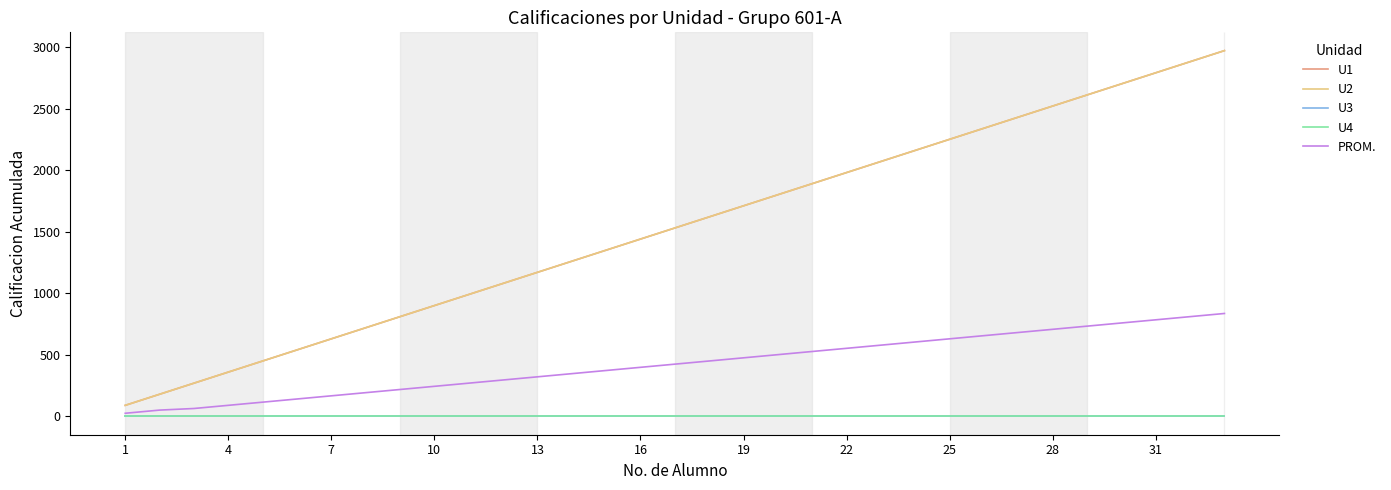

Which series has the largest total across all categories?

U1